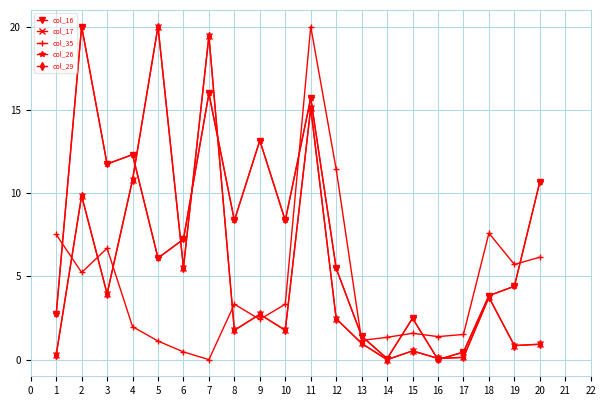

Is it true that col_29 equals 1.6 at 13?

False